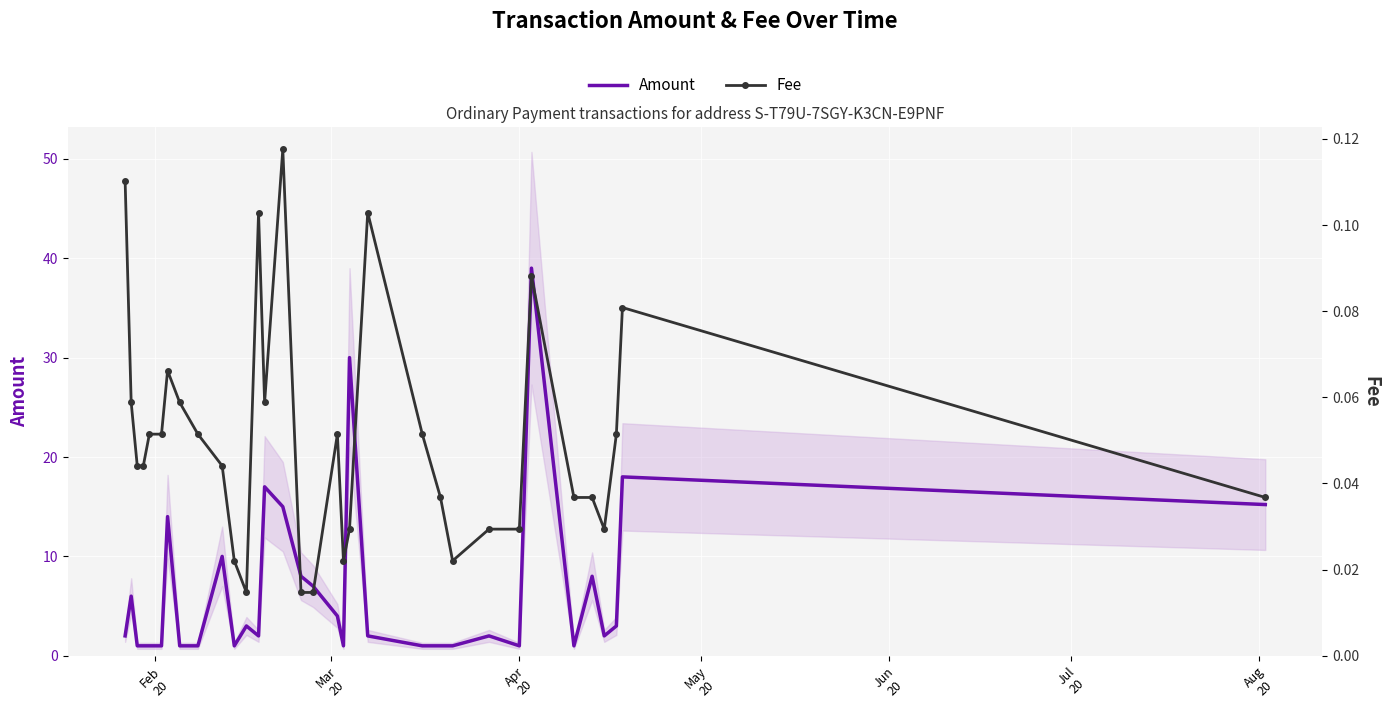

Which series has the largest range (max minus min)?

Amount